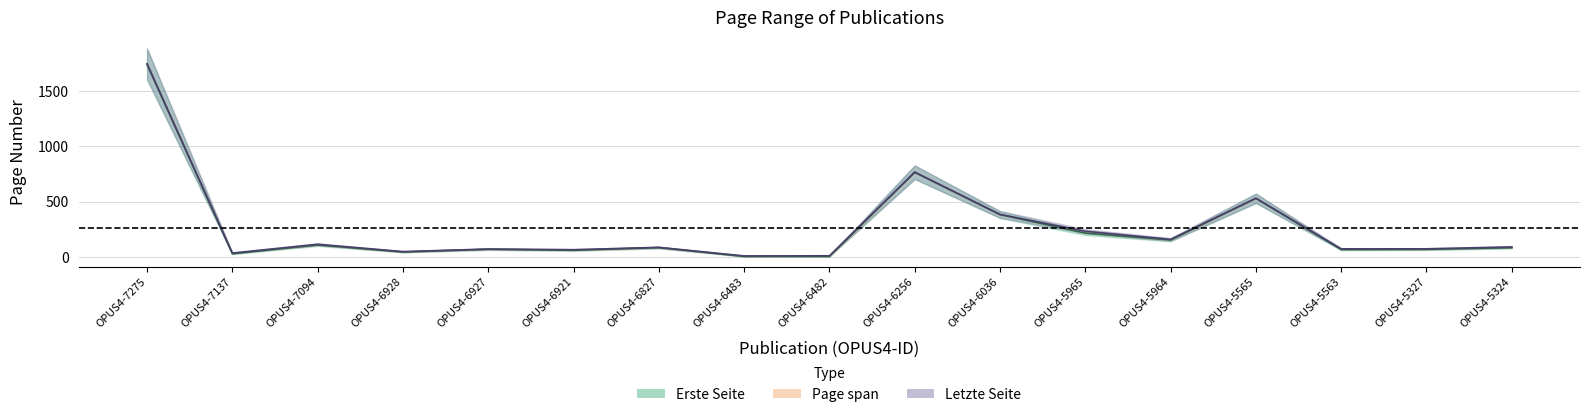

What is the value of the Letzte Seite point at the 10th from the left?

768